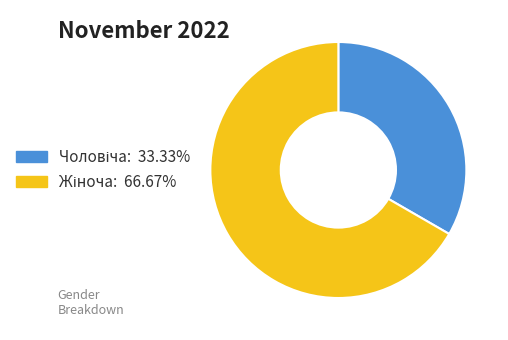

Is there a majority slice in this chart?

Yes